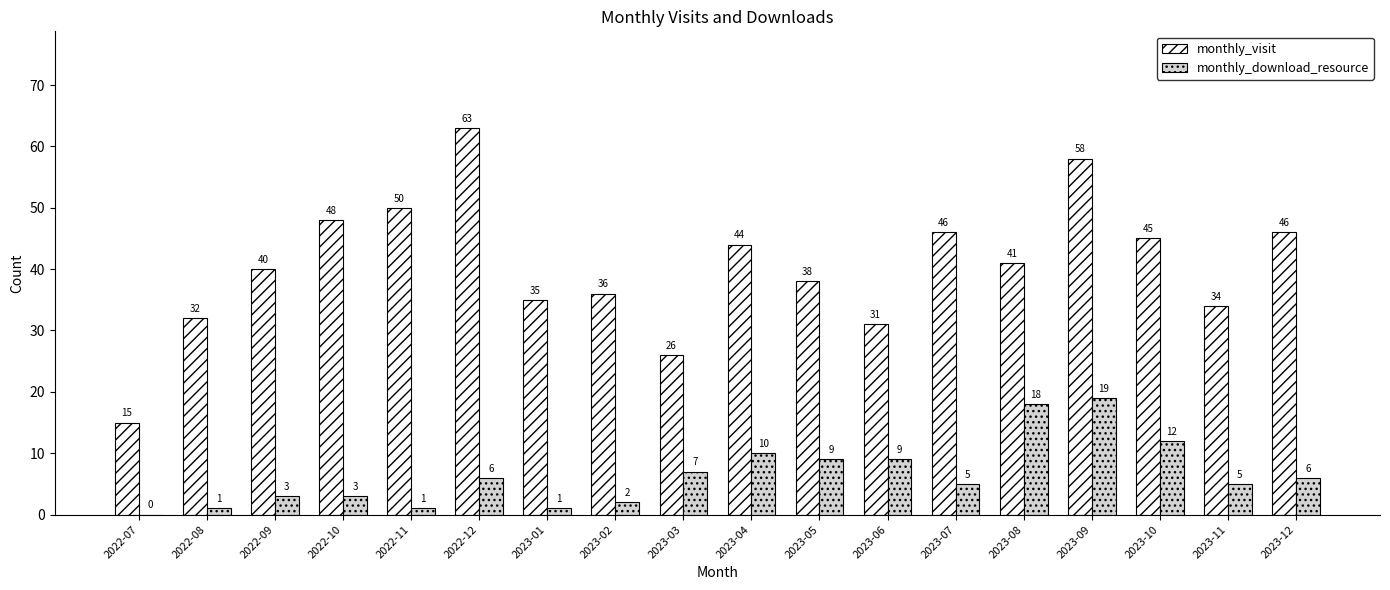

What is the sum of all monthly_visit values?

728